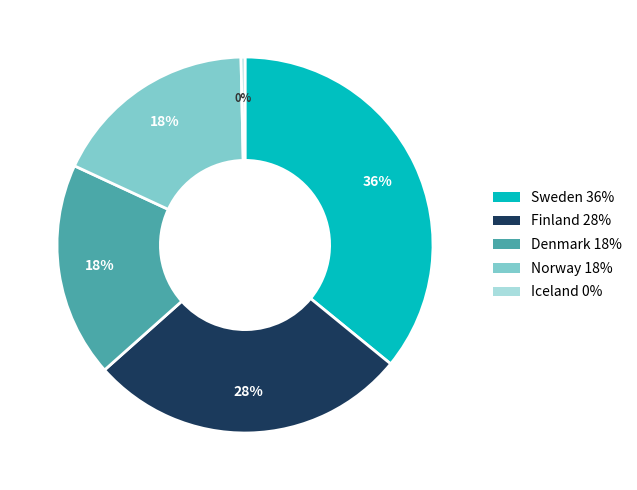

Is there a majority slice in this chart?

No